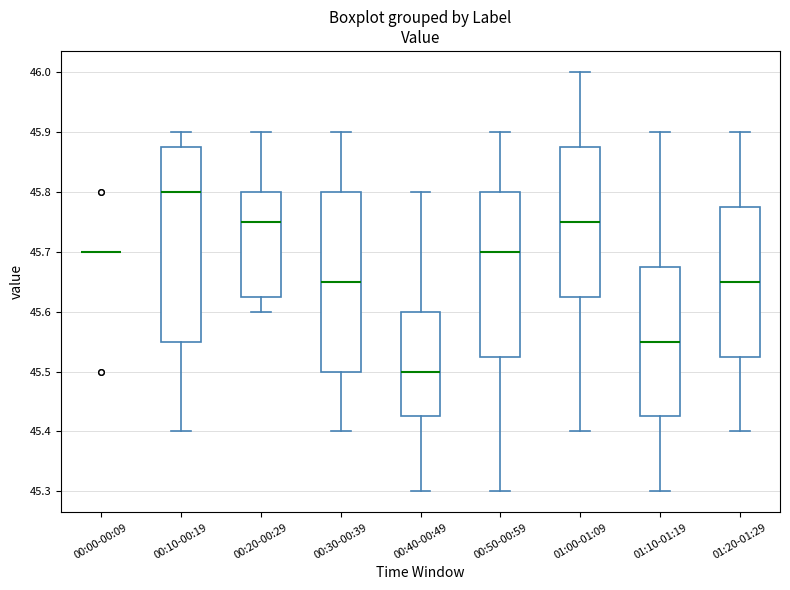

Reading left to right, transcribe this box plot: for each box, give where its median line is, the range the box spans, and where its two whiskers end, as read against the y-axis. The values are not printed on the chart, so give them approximately, as read against the axis.

00:00-00:09: box collapsed to a line at 45.70, whiskers 45.70 to 45.70
00:10-00:19: median 45.80, box 45.55 to 45.88, whiskers 45.40 to 45.90
00:20-00:29: median 45.75, box 45.63 to 45.80, whiskers 45.60 to 45.90
00:30-00:39: median 45.65, box 45.50 to 45.80, whiskers 45.40 to 45.90
00:40-00:49: median 45.50, box 45.43 to 45.60, whiskers 45.30 to 45.80
00:50-00:59: median 45.70, box 45.53 to 45.80, whiskers 45.30 to 45.90
01:00-01:09: median 45.75, box 45.63 to 45.88, whiskers 45.40 to 46.00
01:10-01:19: median 45.55, box 45.43 to 45.68, whiskers 45.30 to 45.90
01:20-01:29: median 45.65, box 45.53 to 45.78, whiskers 45.40 to 45.90